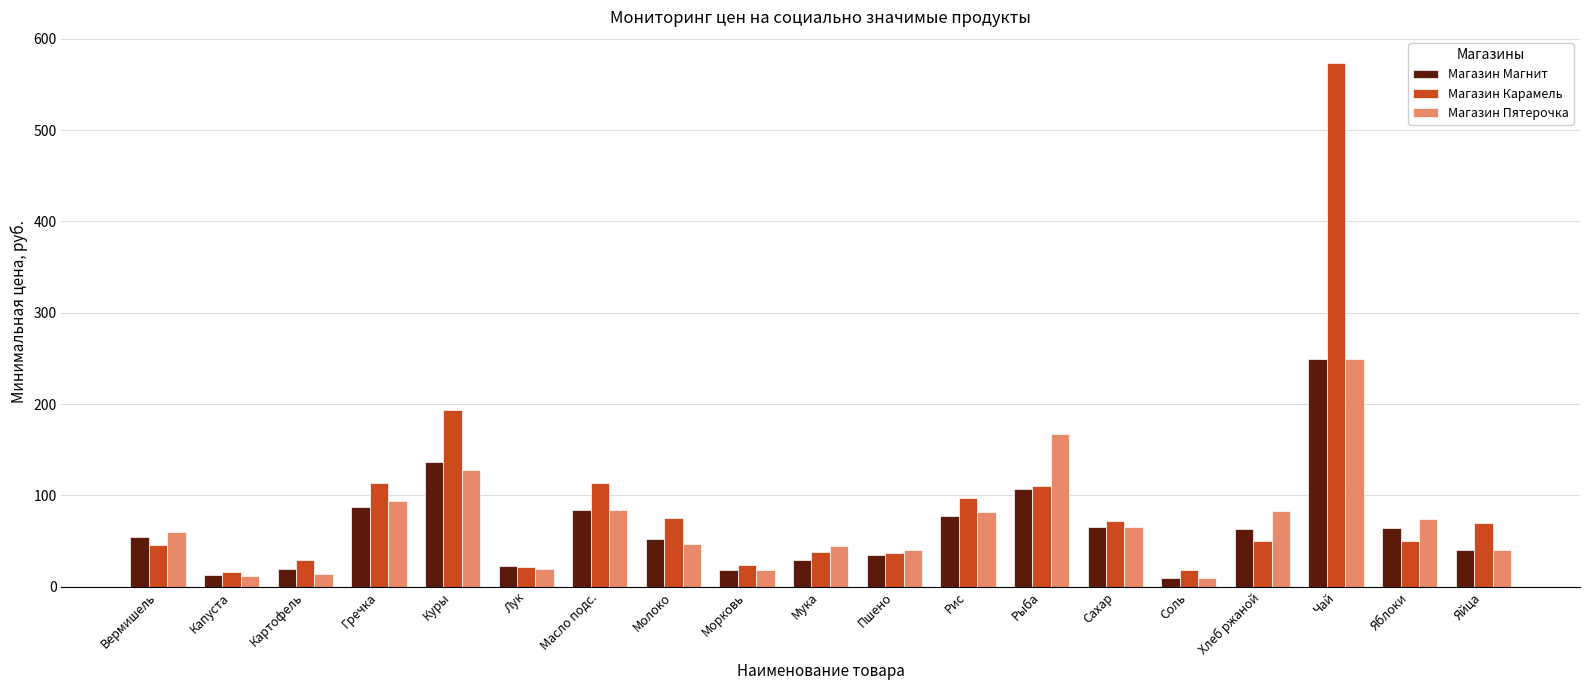

What is the highest value of the Магазин Пятерочка series?

249.9